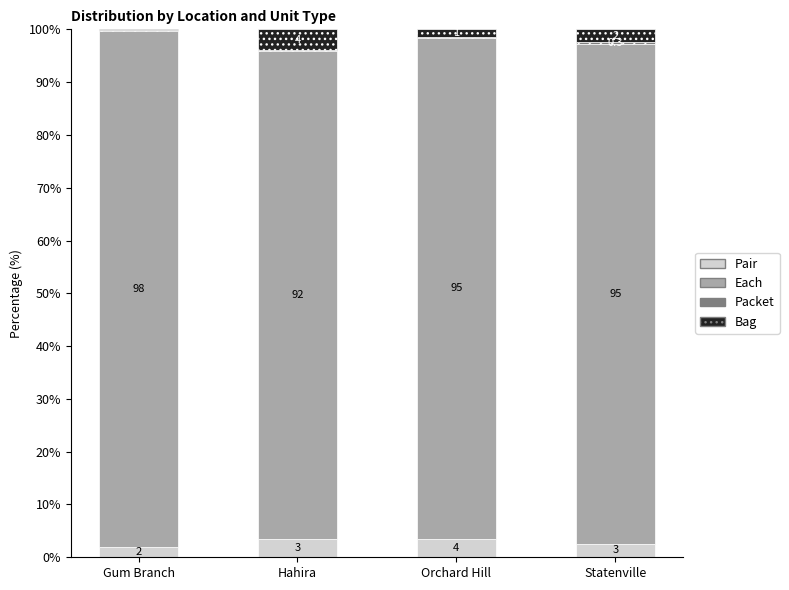

Where is Pair nearest to the value 2?

Gum Branch